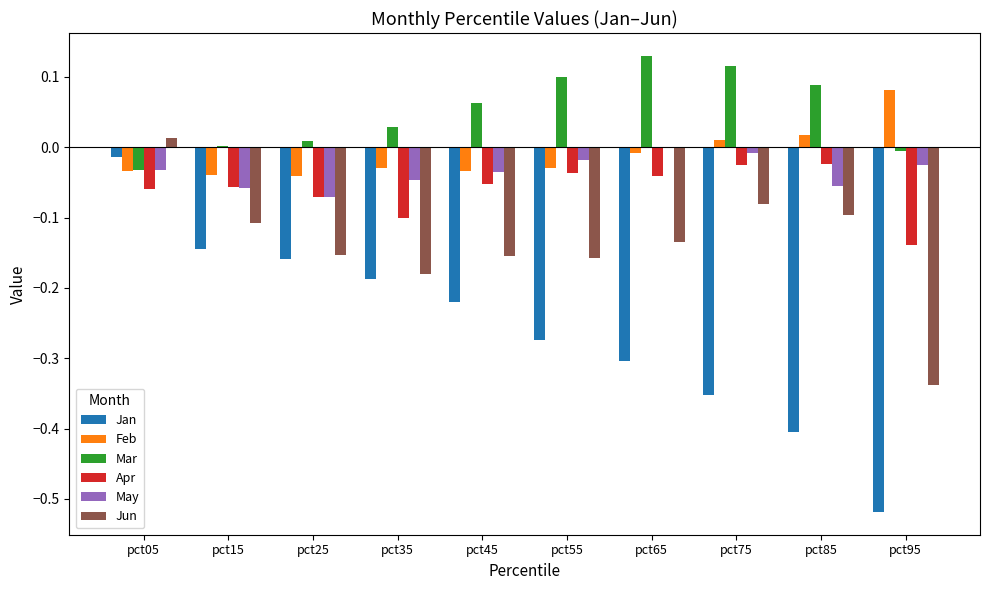

Which label corresponds to the largest value in the chart?

pct65